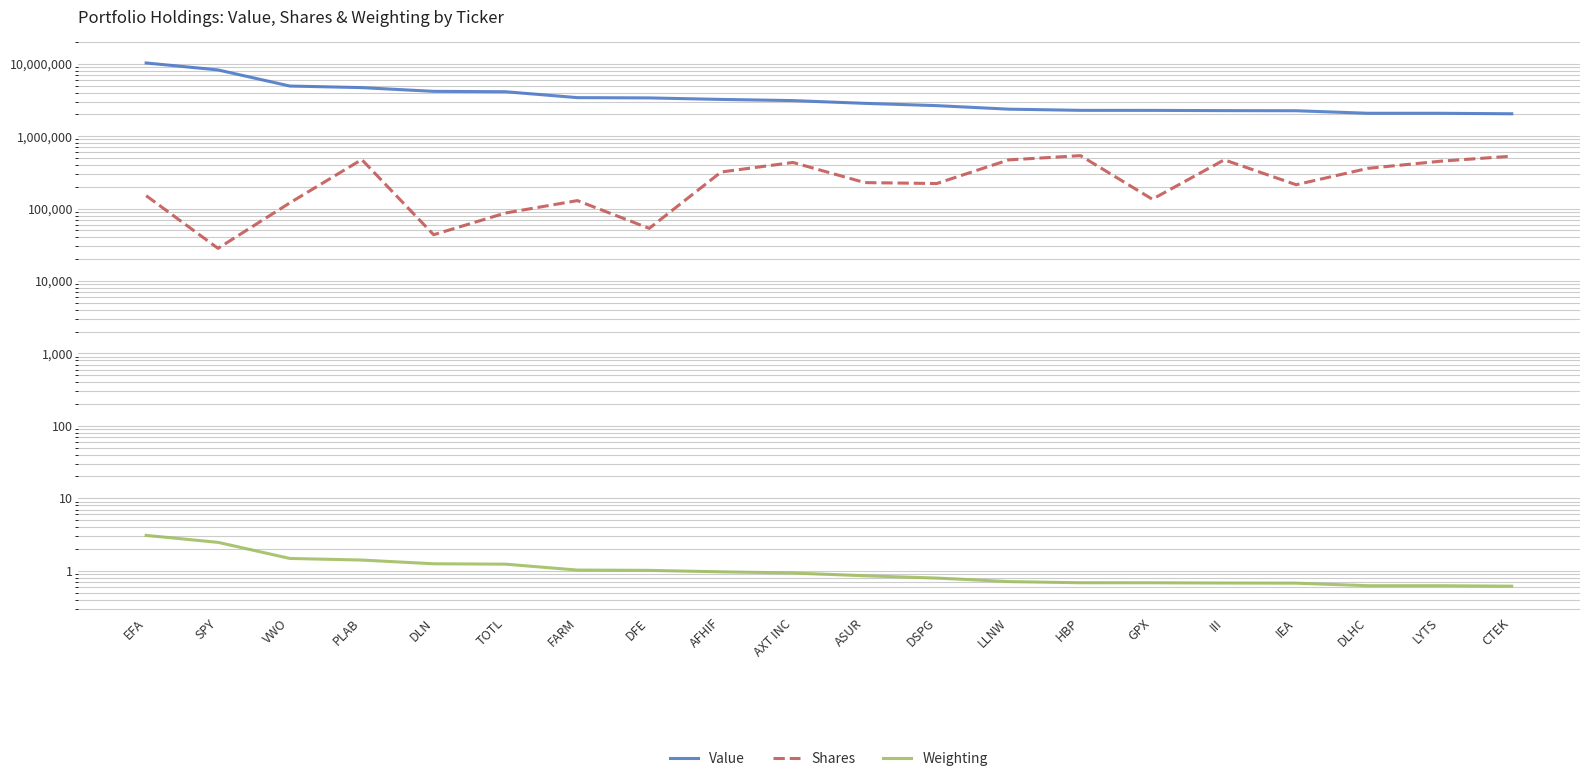

What position from the left is AXT INC?

10